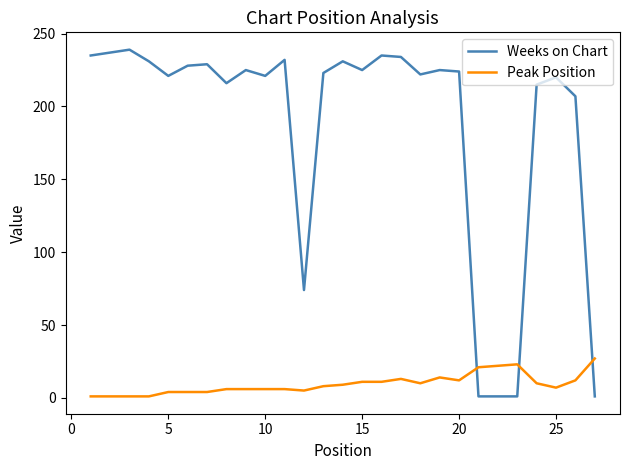

What is the maximum value for Weeks on Chart?

239